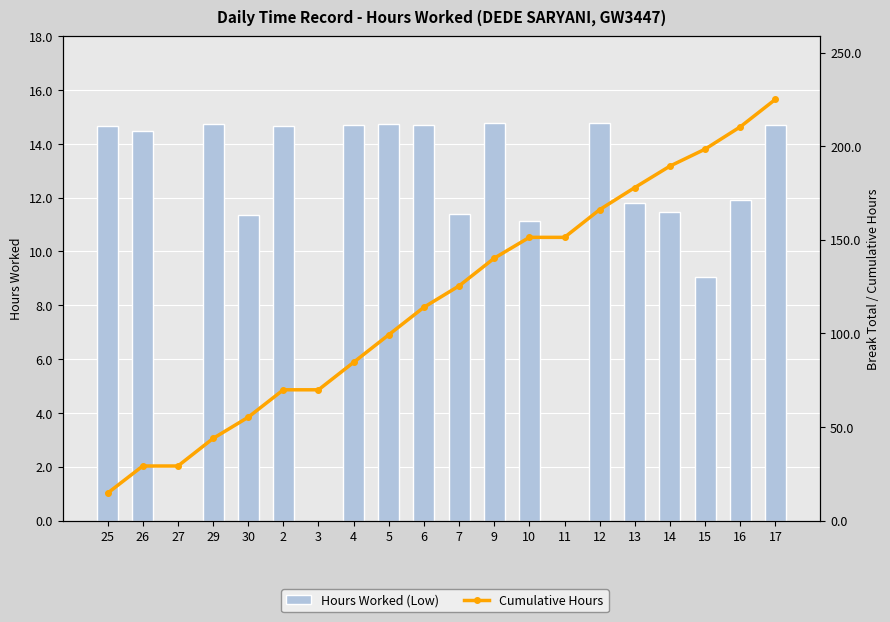

How many values in the Cumulative Hours series are below 125?

10